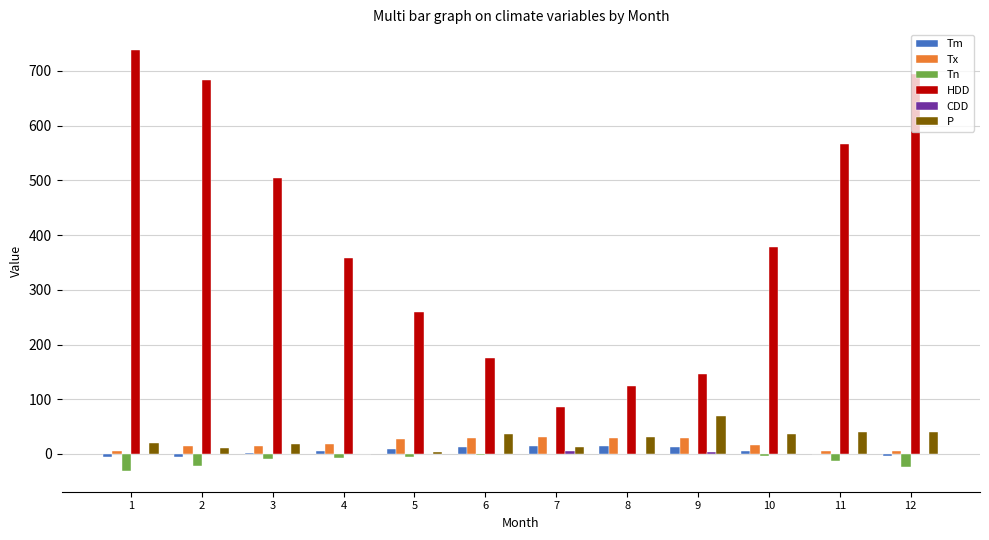

Which category has the highest value across all series?

1